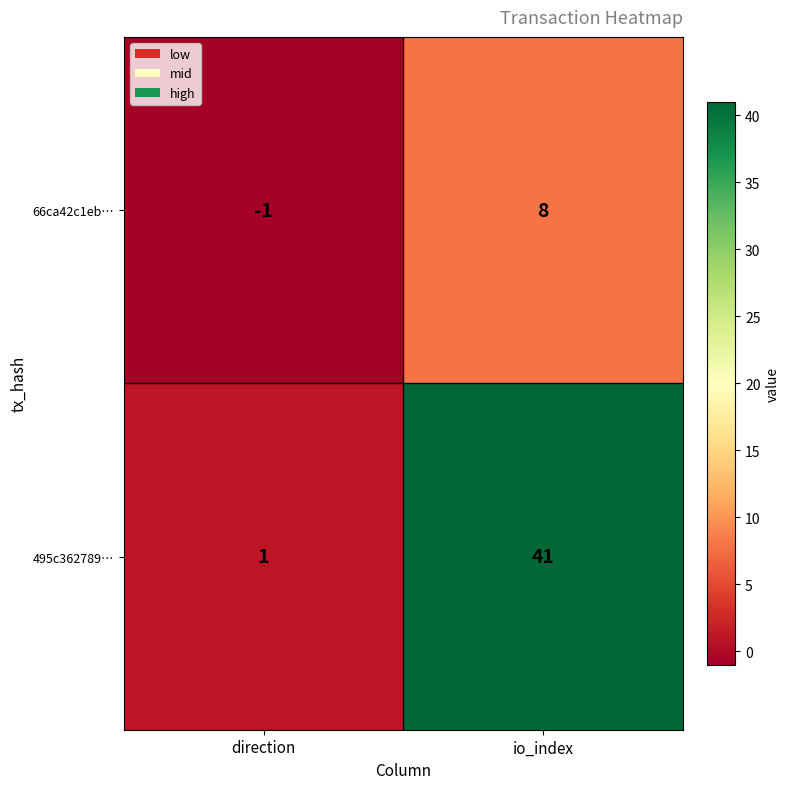

List the series in order of their overall mean, lowest first.

66ca42c1eb…, 495c362789…